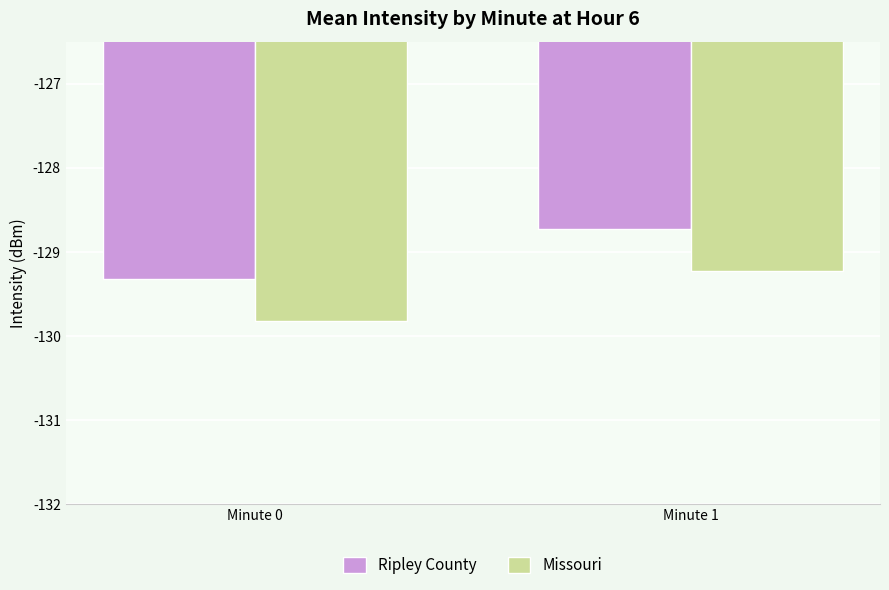

At Minute 1, list the series in order from smallest to largest.

Missouri, Ripley County